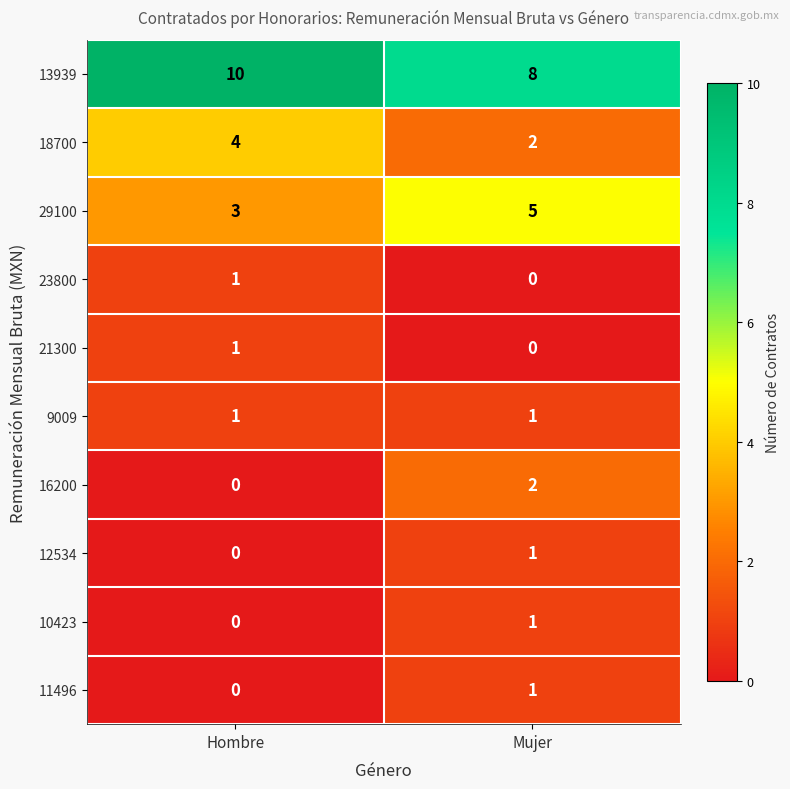

The 18700 series shows 3 at Mujer. True or false?

False